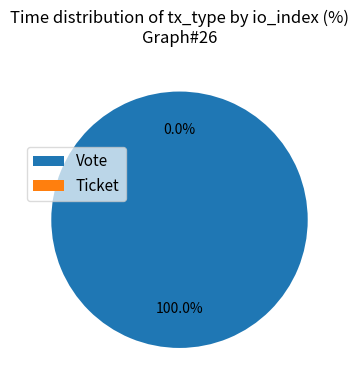

What is the smallest slice in the pie chart?

Ticket